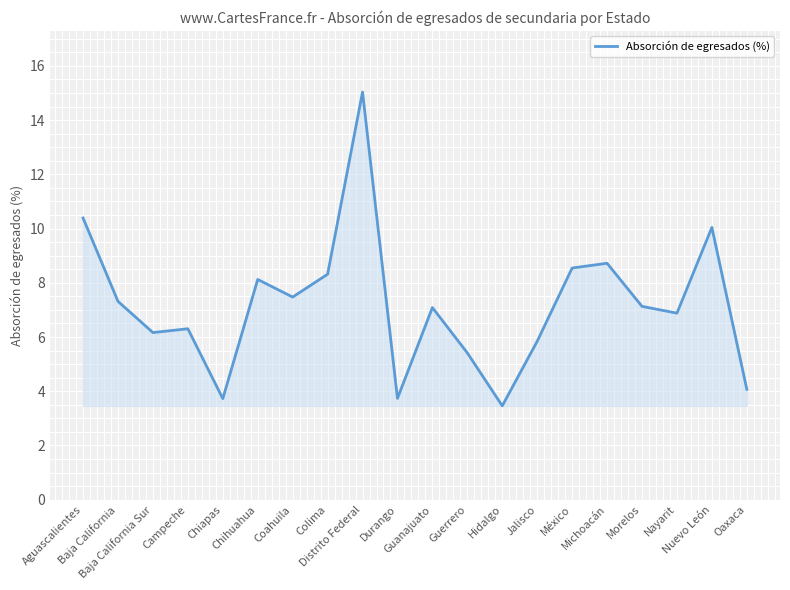

What is the greatest value displayed?

15.0